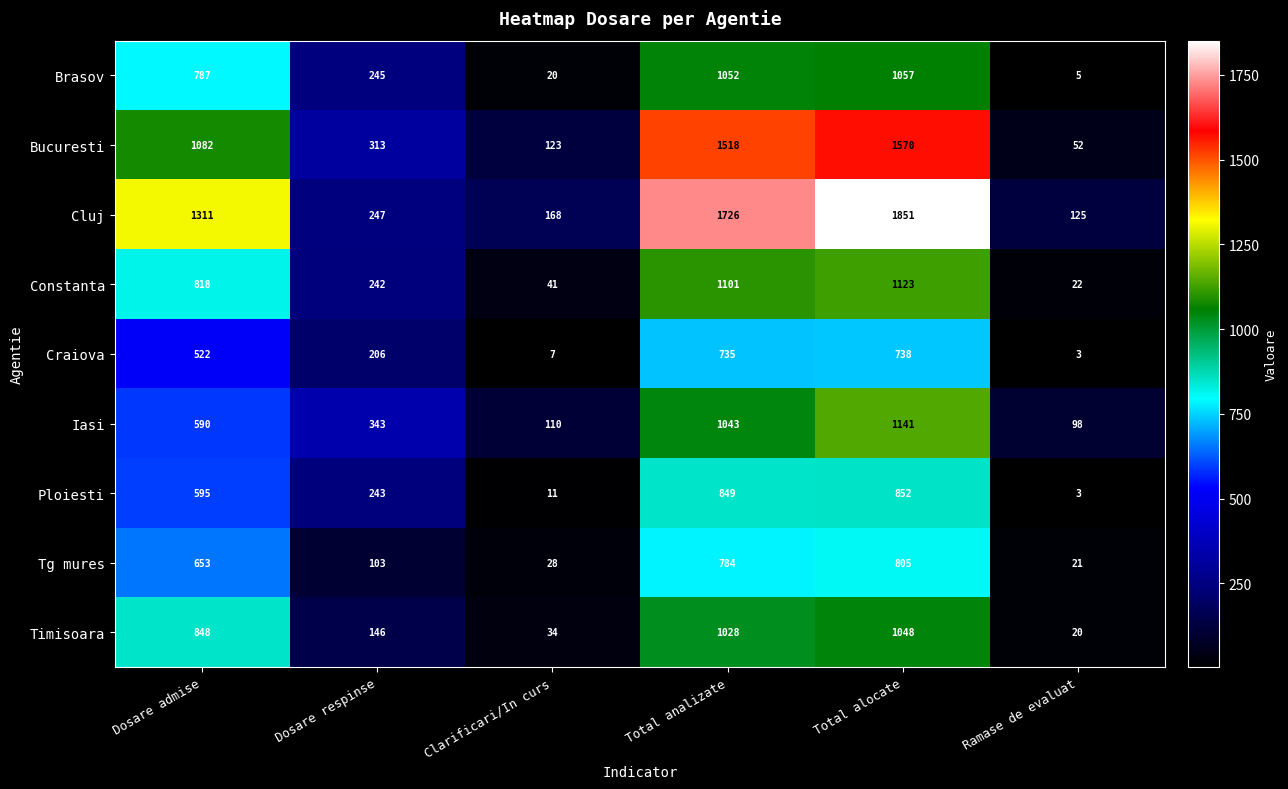

At which category is the sum across all series the highest?

Total alocate